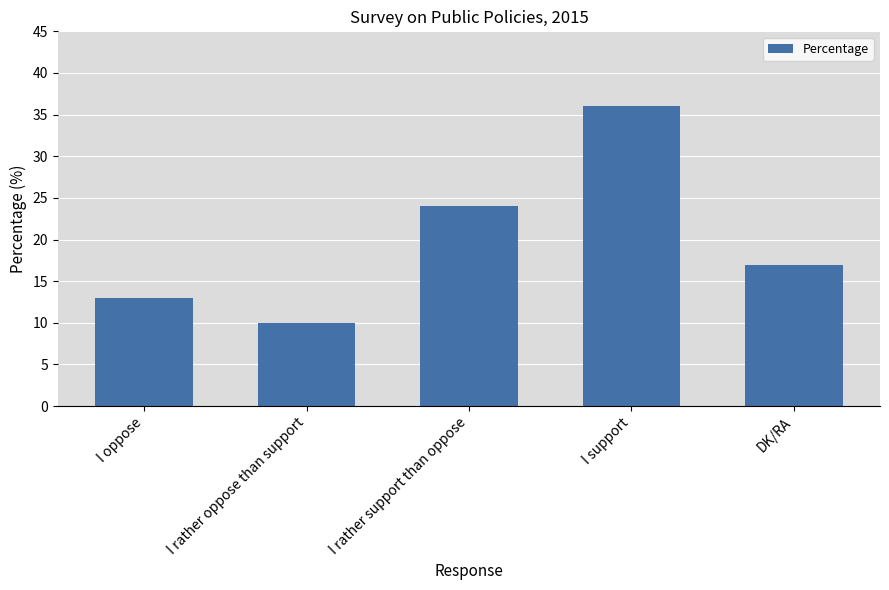

At which category does the chart reach its peak across all series?

I support